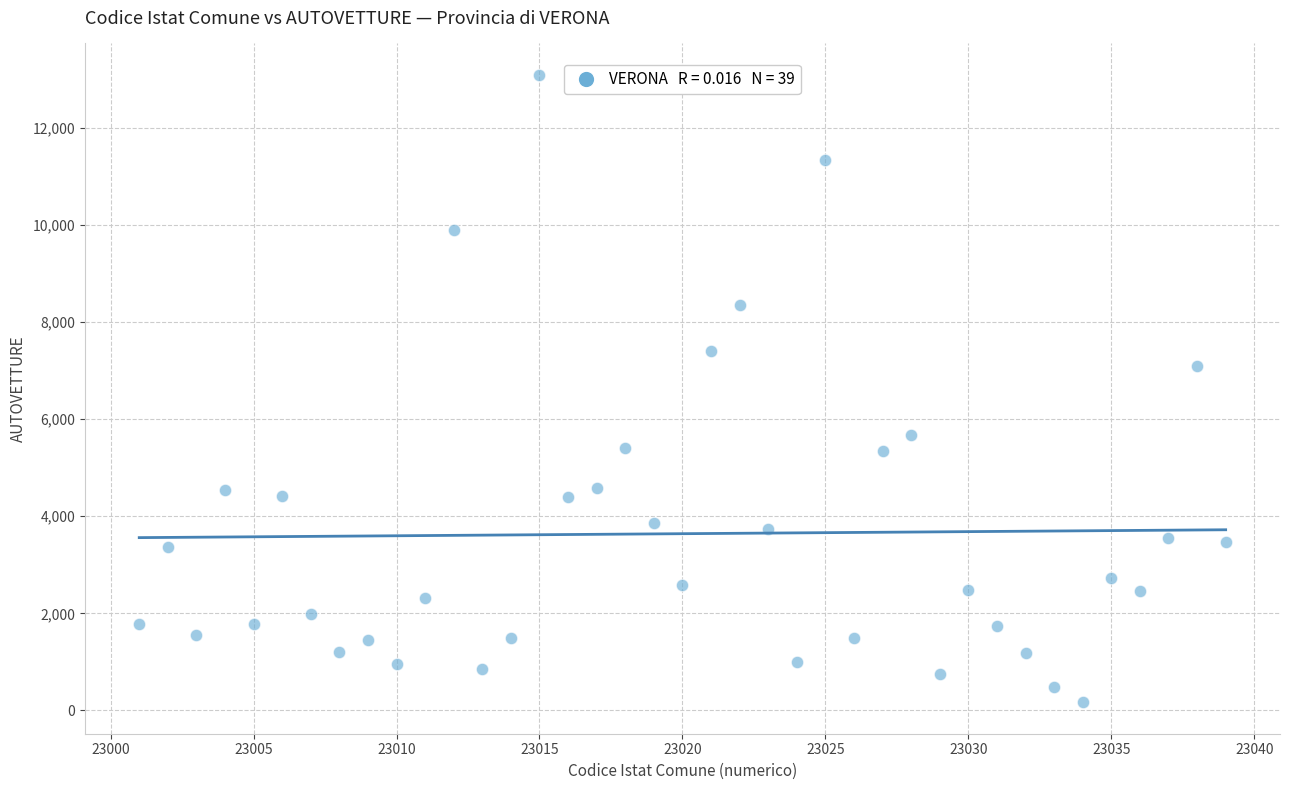

What is the range of X values (max minus min)?

38